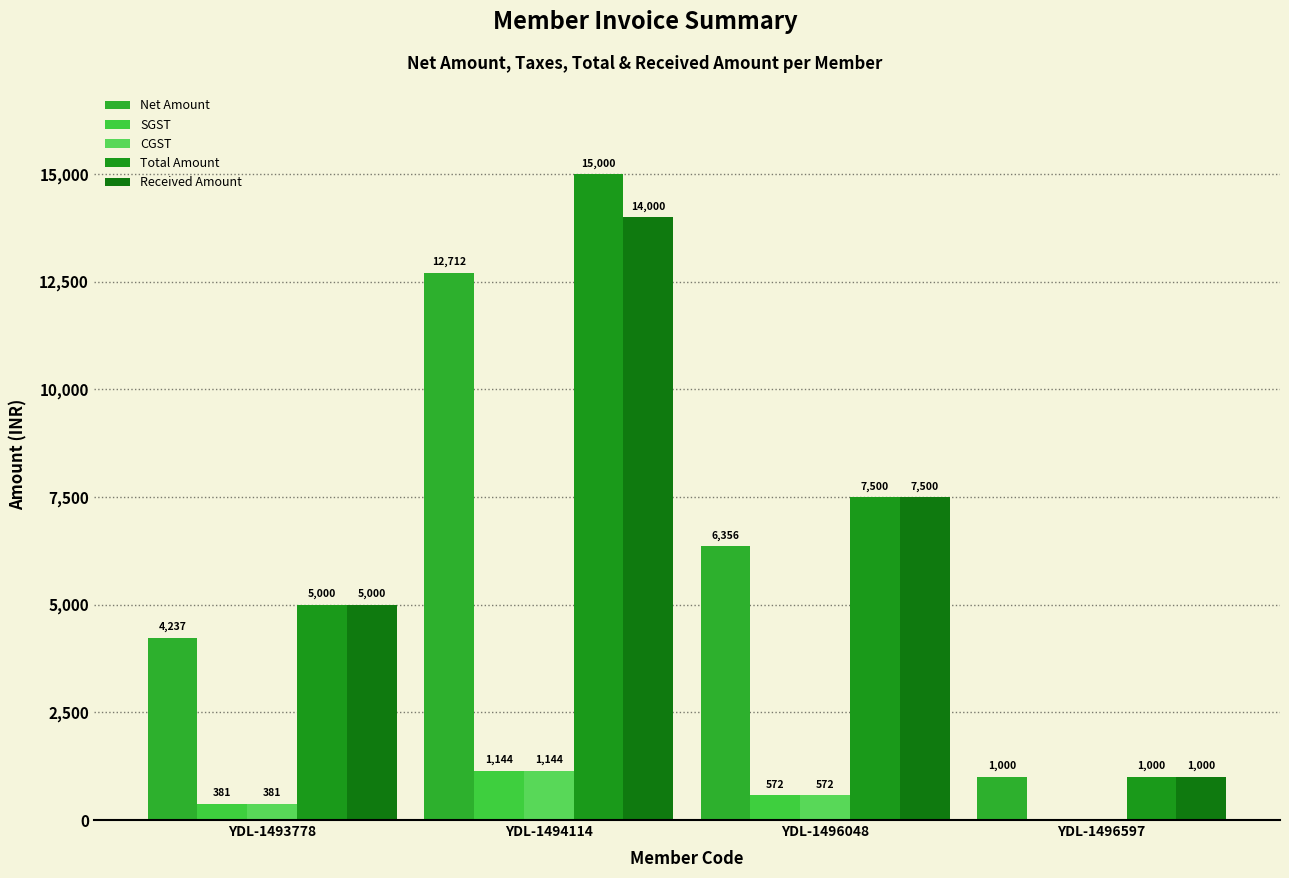

The value of Received Amount at YDL-1493778 is 5000.0. True or false?

True